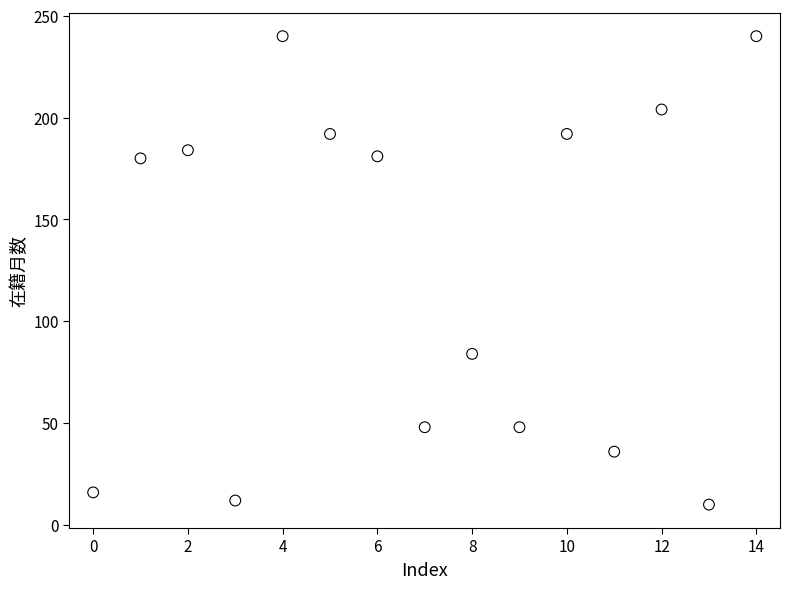

What Y value in the scatter plot is closest to 125?

84